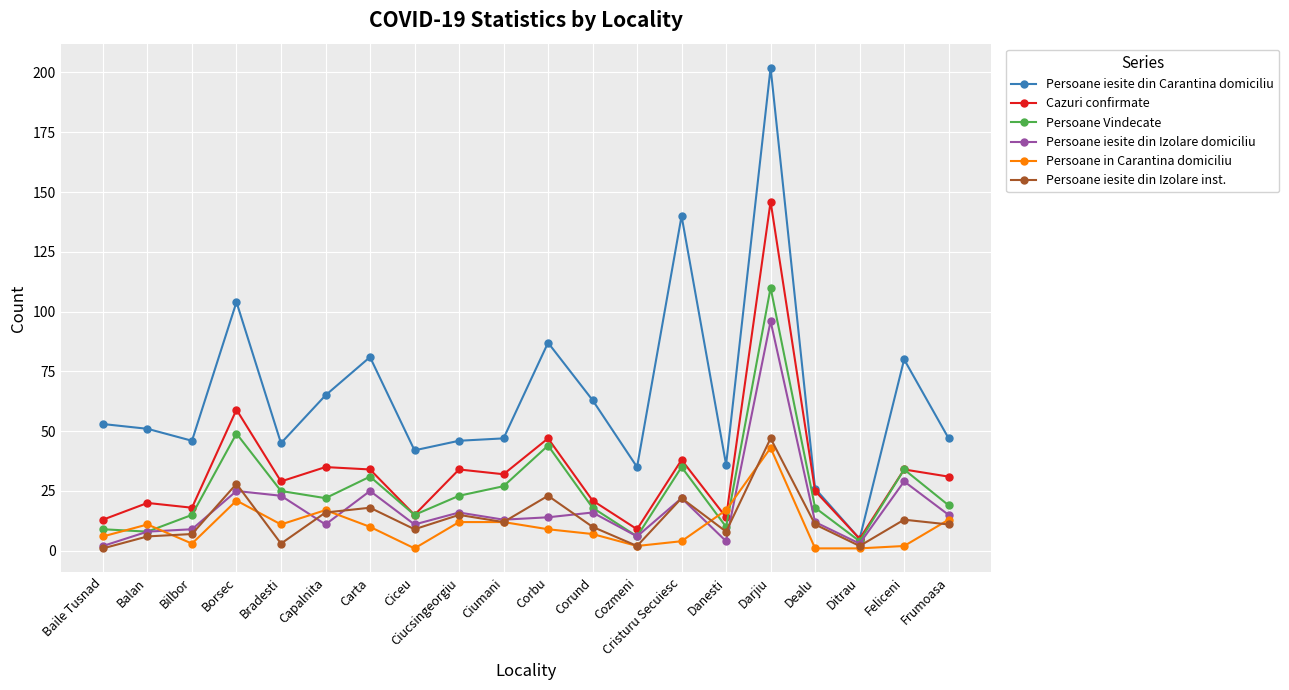

What is the approximate value of Persoane iesite din Izolare domiciliu at Borsec?

25